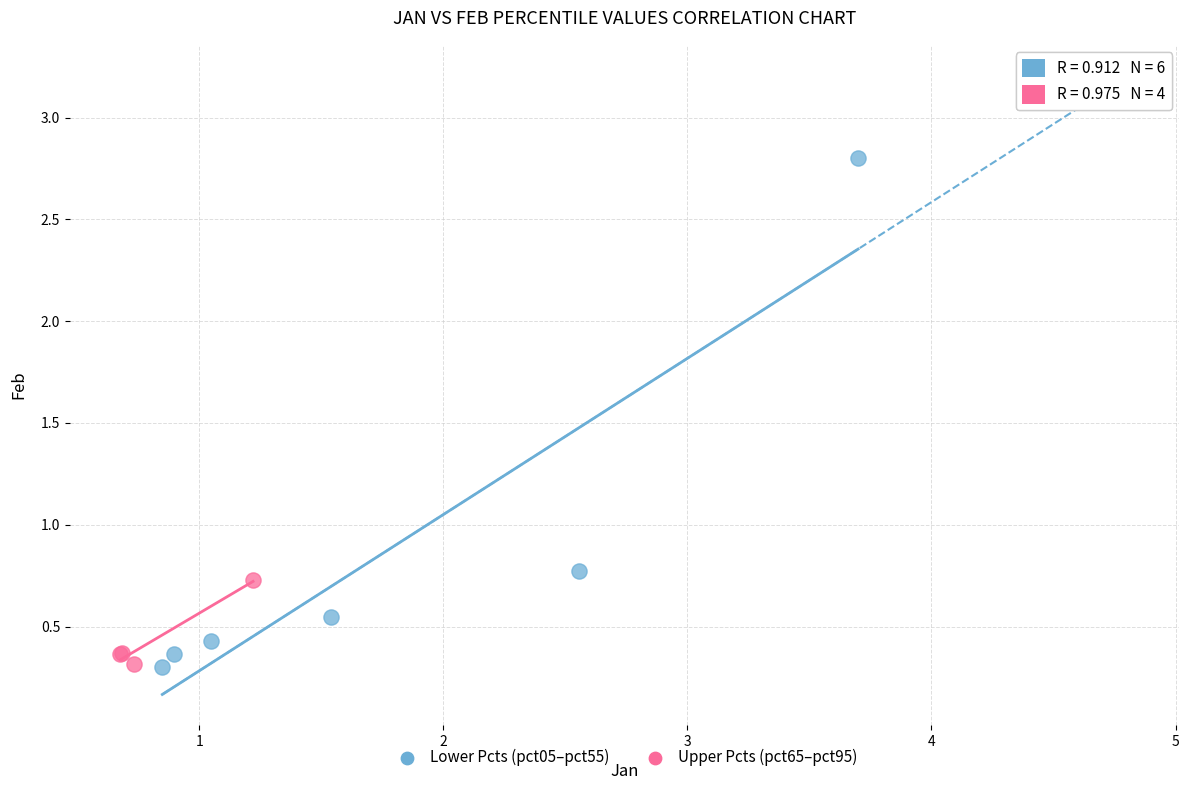

What are all the series names shown in the legend?

Lower Pcts (pct05–pct55), Upper Pcts (pct65–pct95)